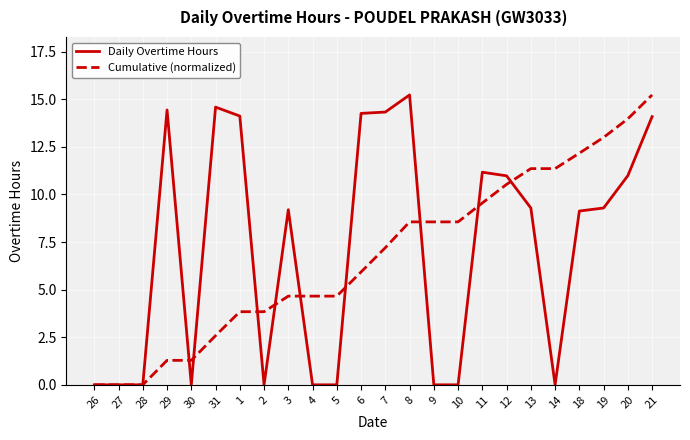

At 8, list the series in order from largest to smallest.

Daily Overtime Hours, Cumulative (normalized)